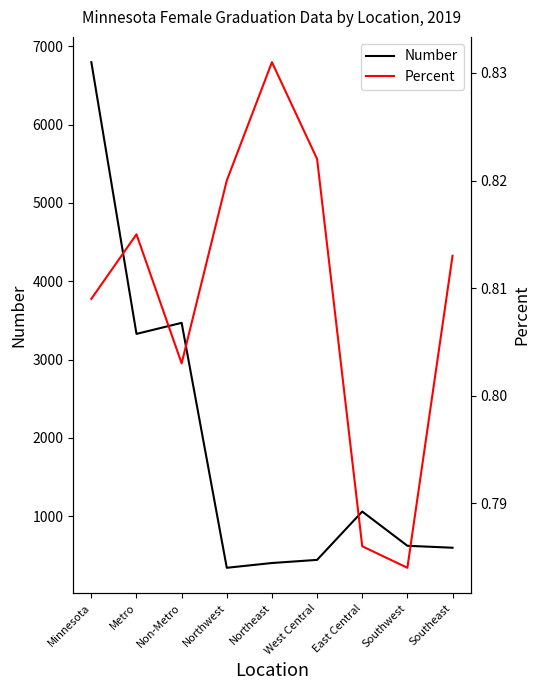

True or false: Number and Percent cross at least once.

False